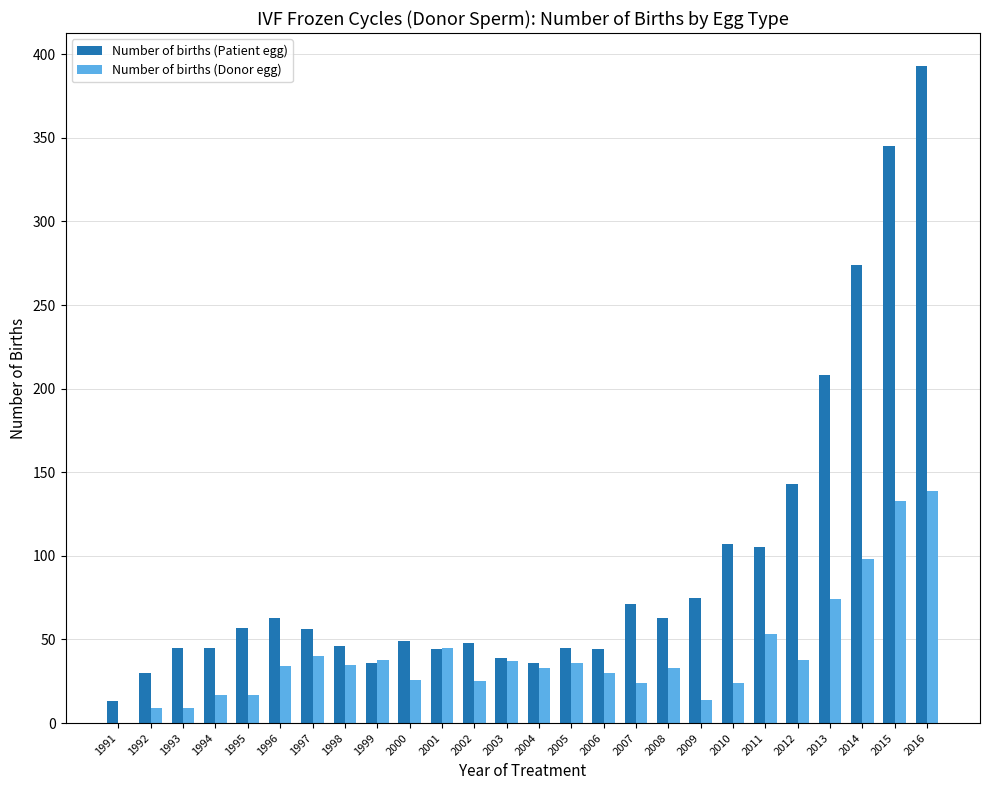

What are all the series names shown in the legend?

Number of births (Patient egg), Number of births (Donor egg)